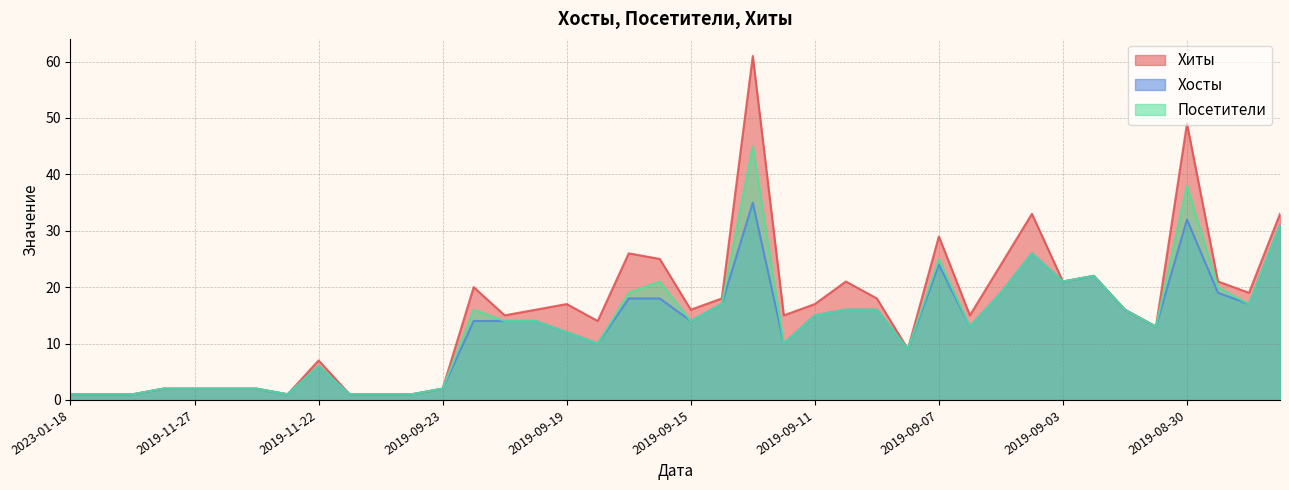

At which label is Посетители closest to 23?

2019-09-02